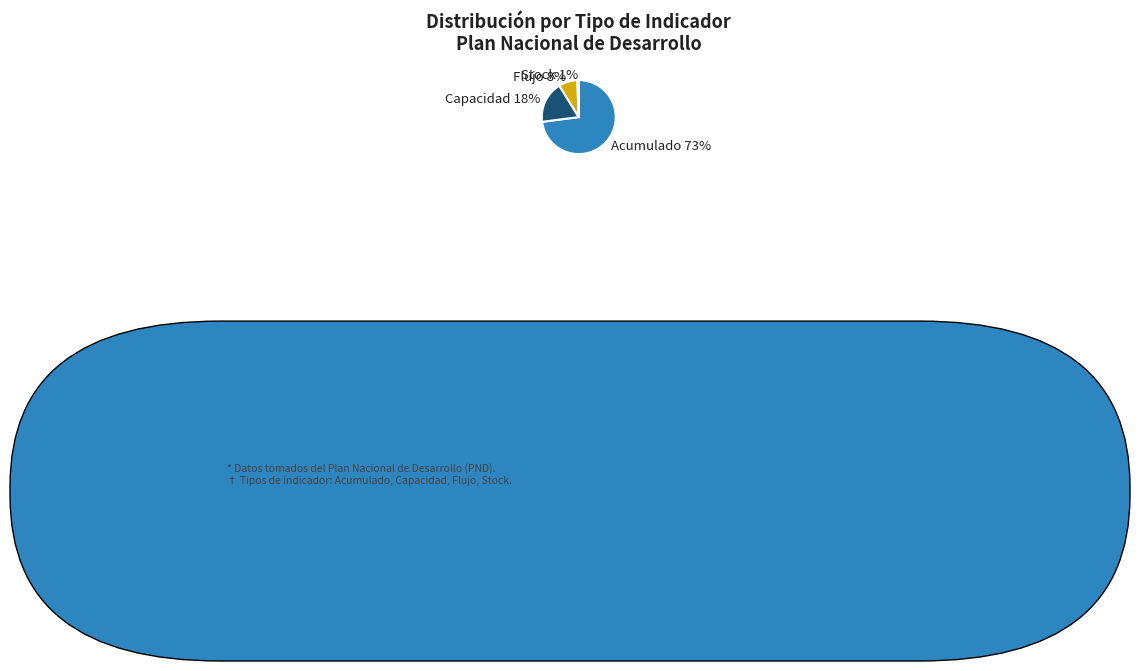

What percentage is the Capacidad slice, to the nearest percent?

18%